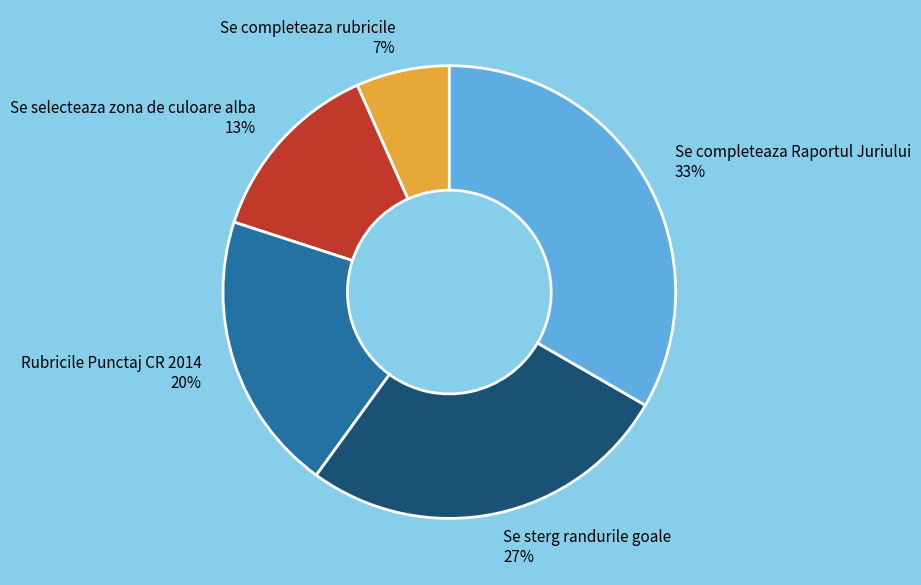

To the nearest percent, what is the average slice percentage?

20%